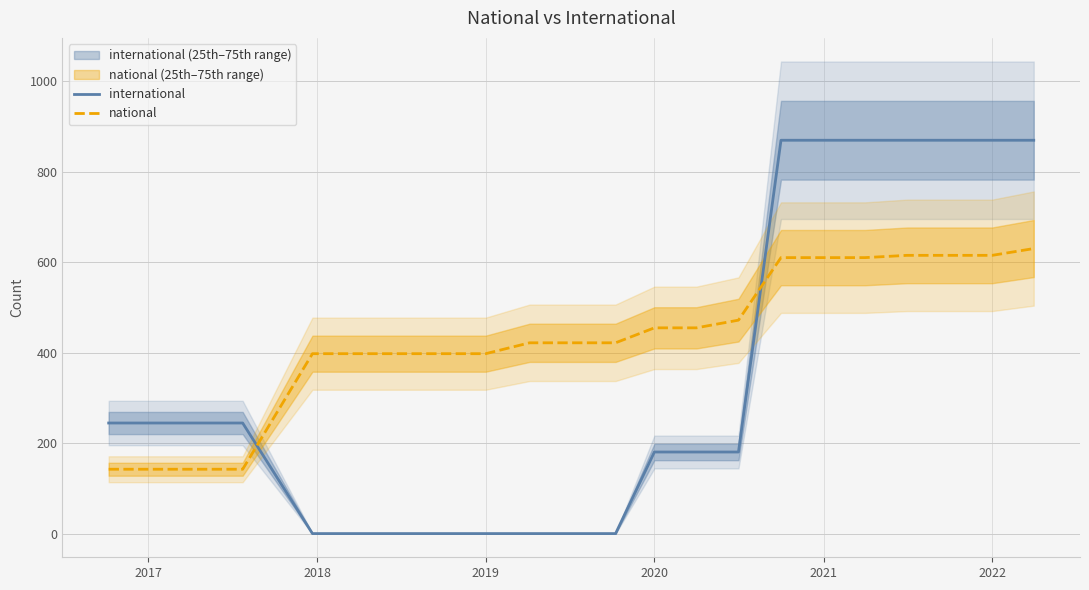

What is the smallest value displayed?

1